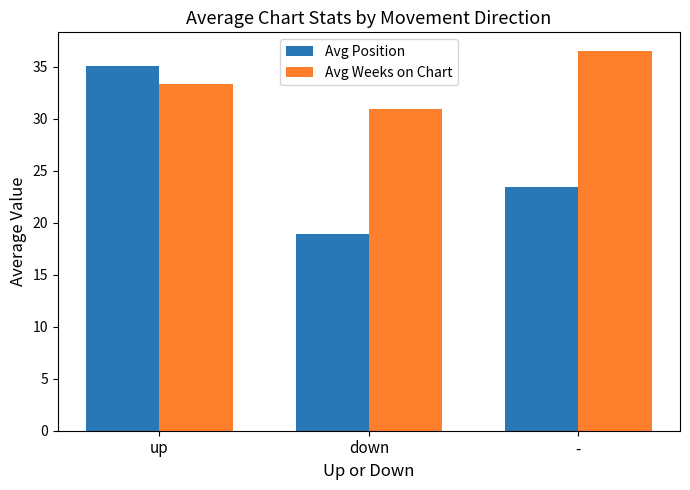

How many values in the Avg Position series are below 23?

1